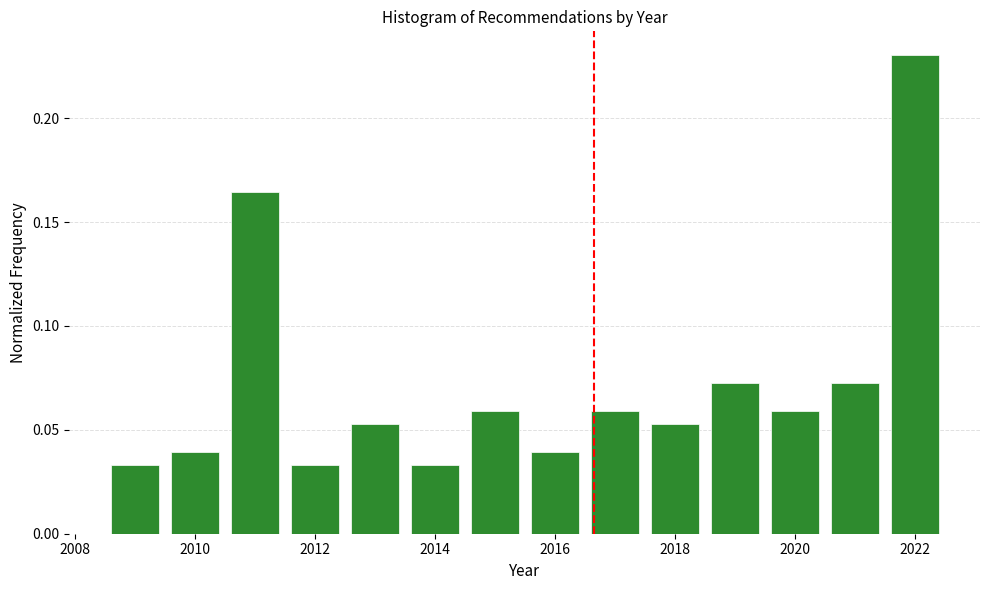

Reading left to right, transcribe this chart: for each bar, give the range it covers on the x-axis and its height. Neither the bar edges nor the heights are printed on the chart, so give them approximately, as read against the axes.

2008.5 to 2009.5: 0.035
2009.5 to 2010.5: 0.040
2010.5 to 2011.5: 0.165
2011.5 to 2012.5: 0.035
2012.5 to 2013.5: 0.055
2013.5 to 2014.5: 0.035
2014.5 to 2015.5: 0.060
2015.5 to 2016.5: 0.040
2016.5 to 2017.5: 0.060
2017.5 to 2018.5: 0.055
2018.5 to 2019.5: 0.070
2019.5 to 2020.5: 0.060
2020.5 to 2021.5: 0.070
2021.5 to 2022.5: 0.230